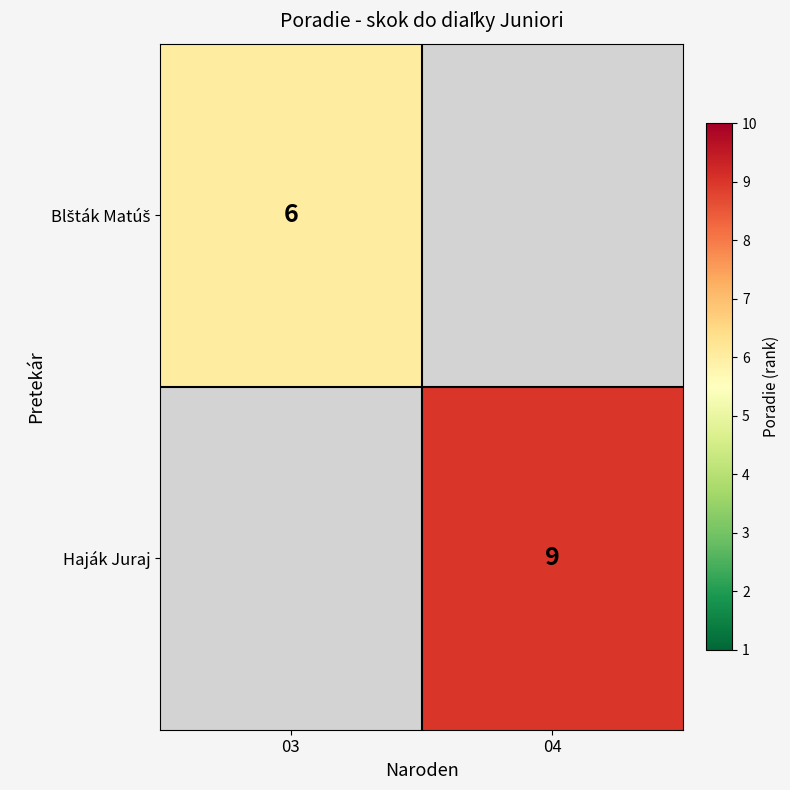

True or false: Haják Juraj has a value of 9 at 04.

True